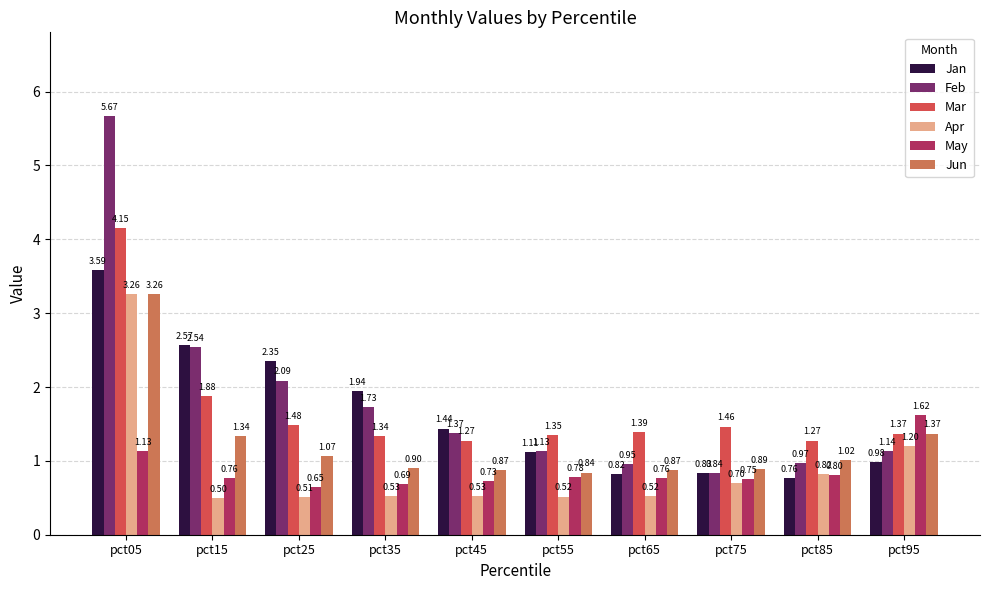

What is the difference between the Mar values at pct95 and pct25?

0.1